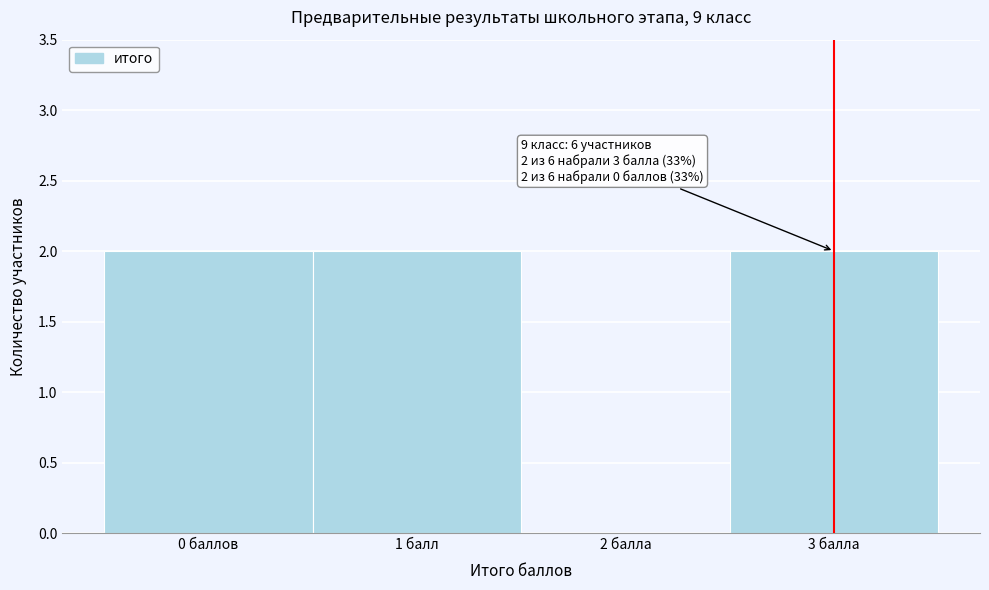

Reading left to right, transcribe all the data shown in this chart.

0 баллов=2	1 балл=2	2 балла=0	3 балла=2